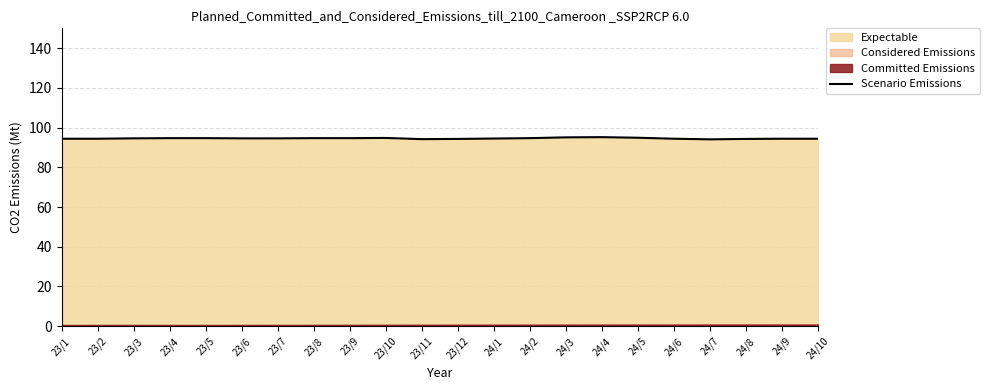

Is it true that Scenario Emissions equals 170.0 at 23/7?

False